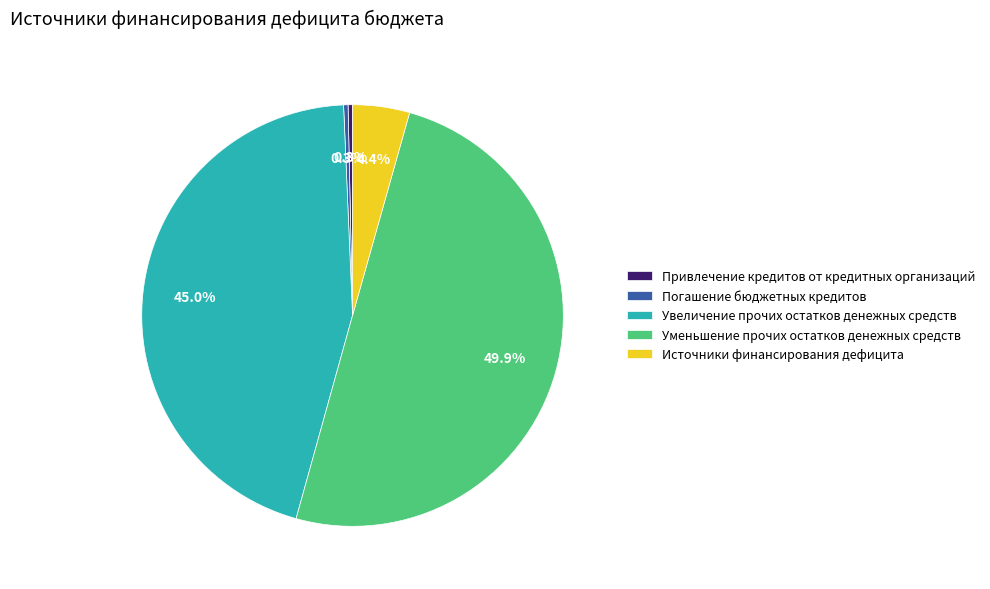

How many slices are in this pie chart?

5